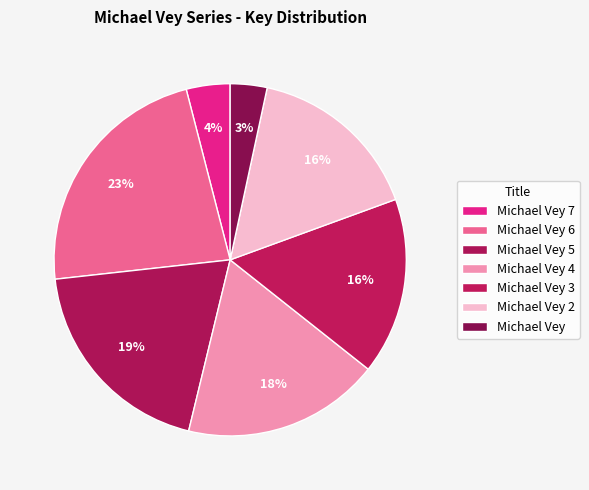

How many segments does this pie chart have?

7